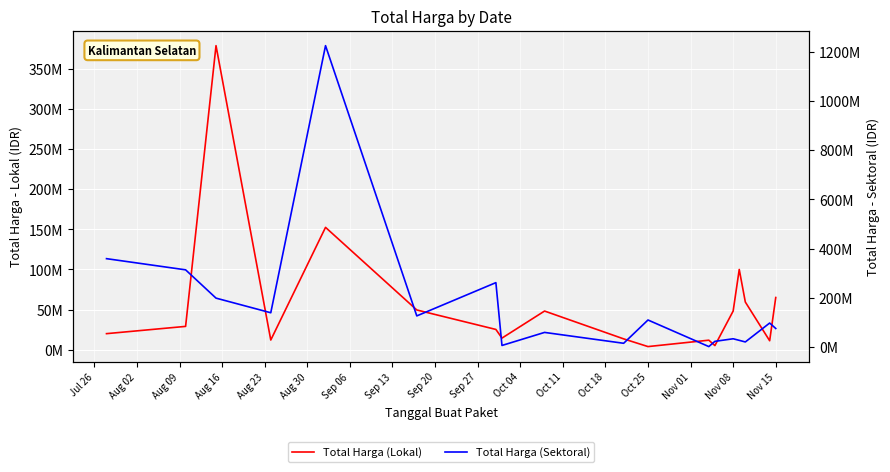

How many interior local peaks does the Total Harga (Lokal) series have?

5